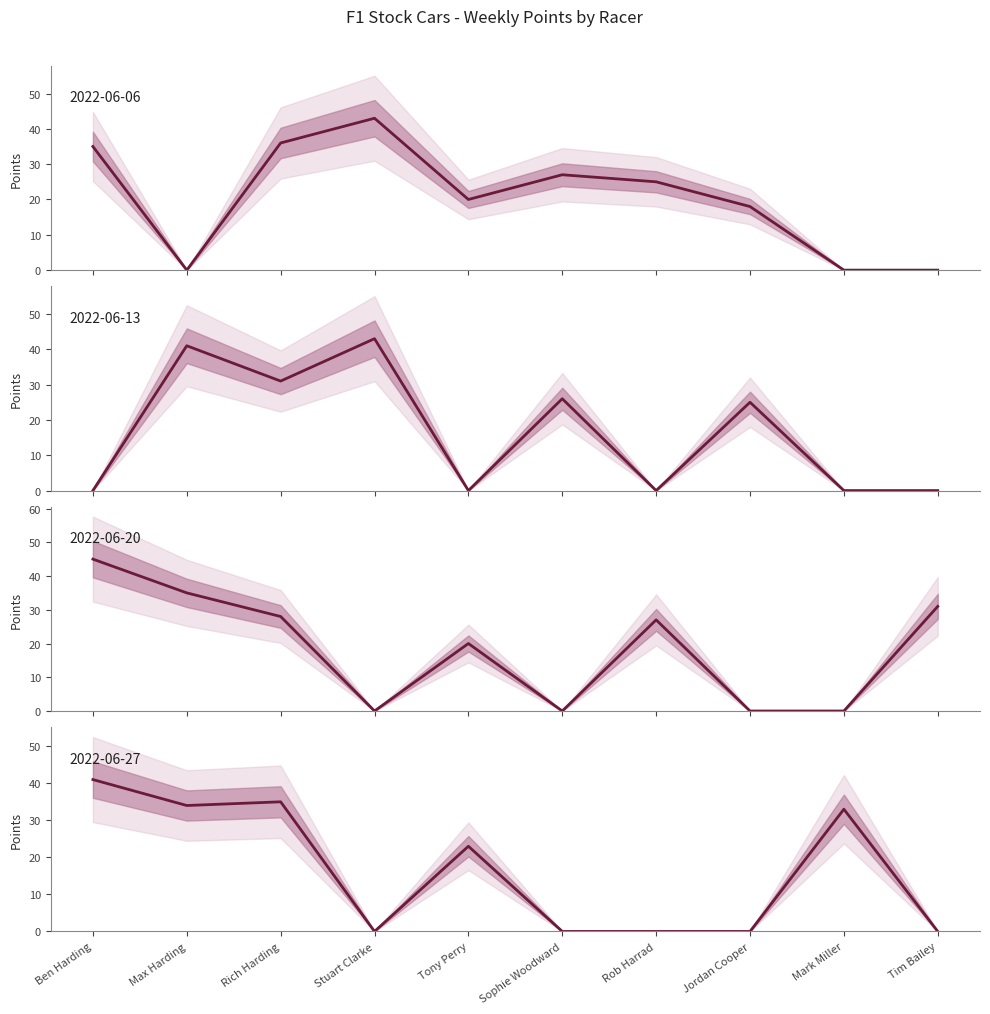

Where does the 2022-06-06 series first go above 25?

Ben Harding